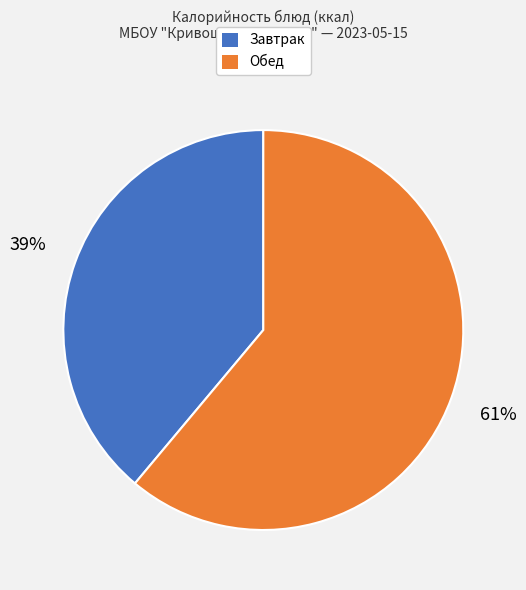

Is there any slice that represents more than half of the pie?

Yes